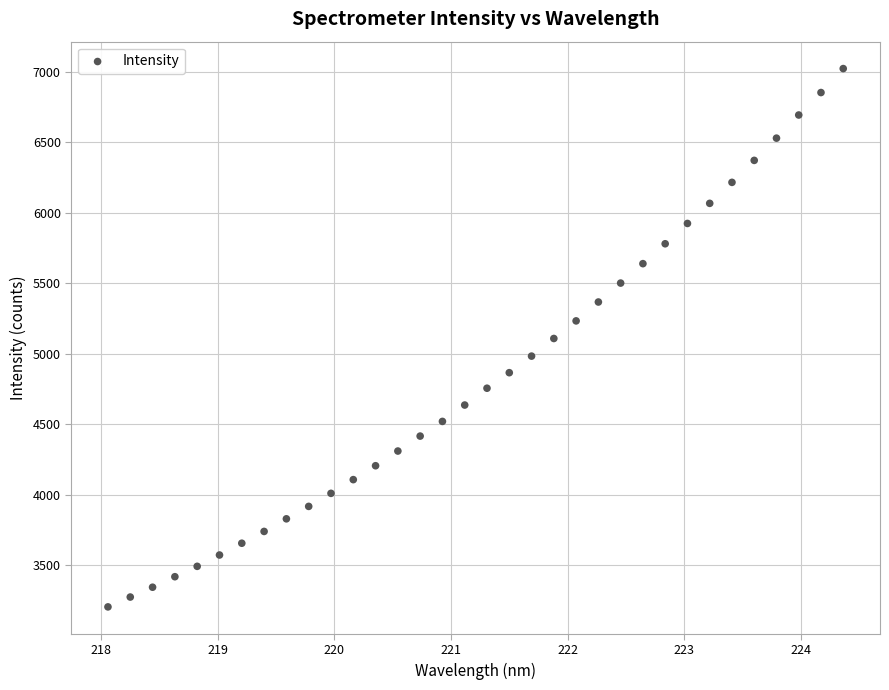

What is the range of X values (max minus min)?

6.3